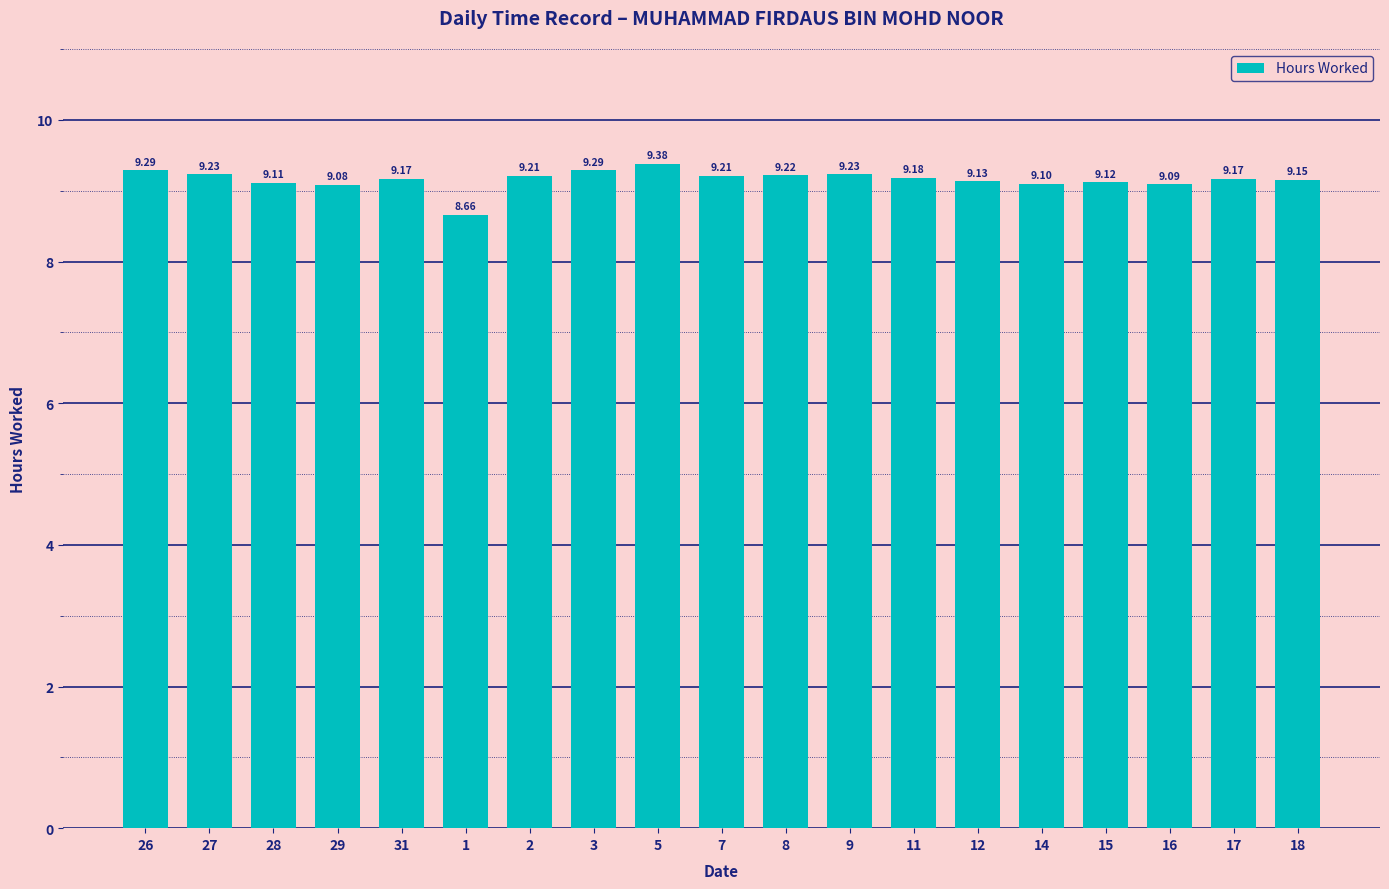

What is the label of the 17th bar from the right?

28